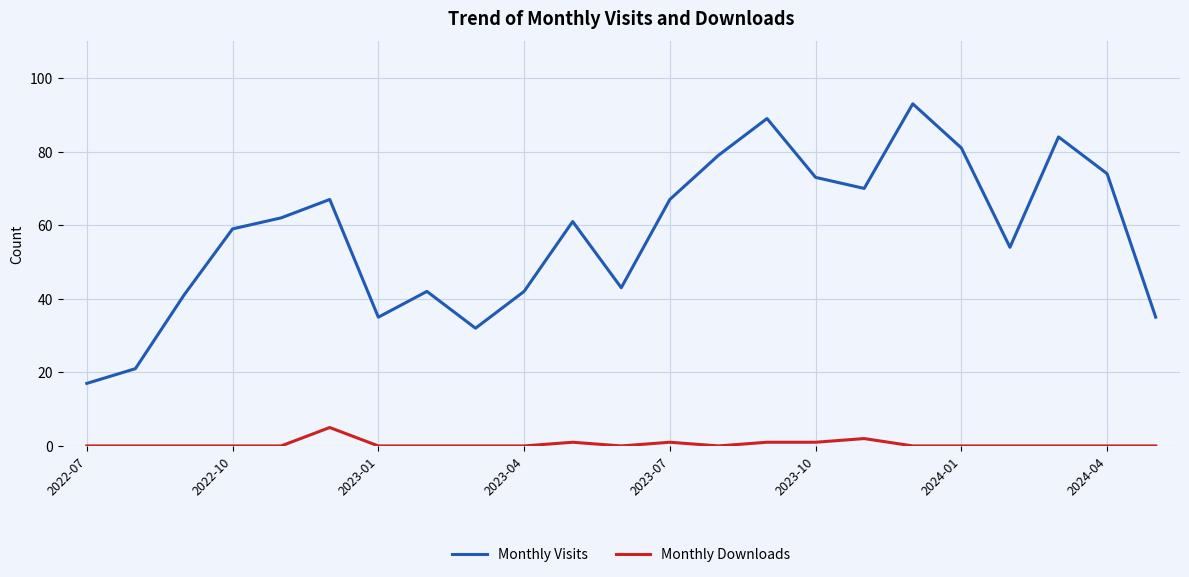

How many lines are shown in the chart?

2